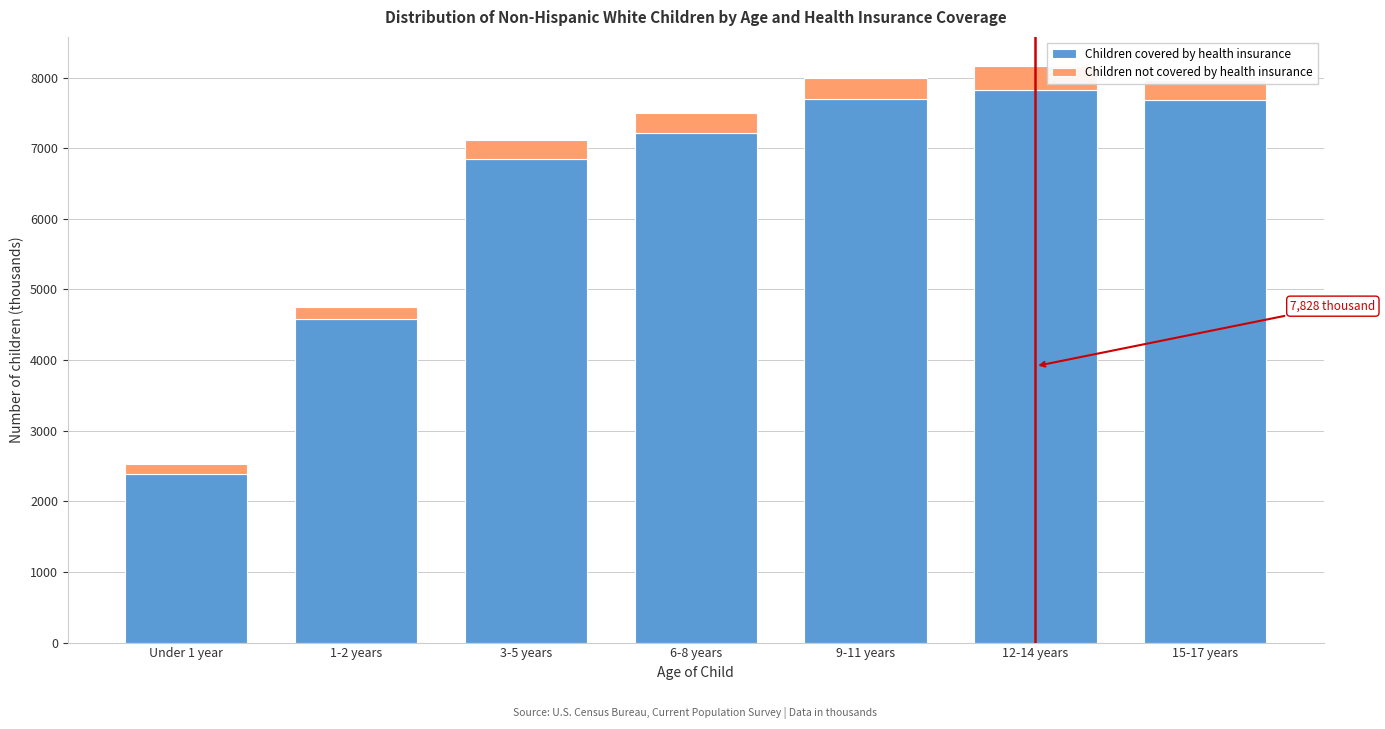

Which category has the lowest value in the Children covered by health insurance series?

Under 1 year